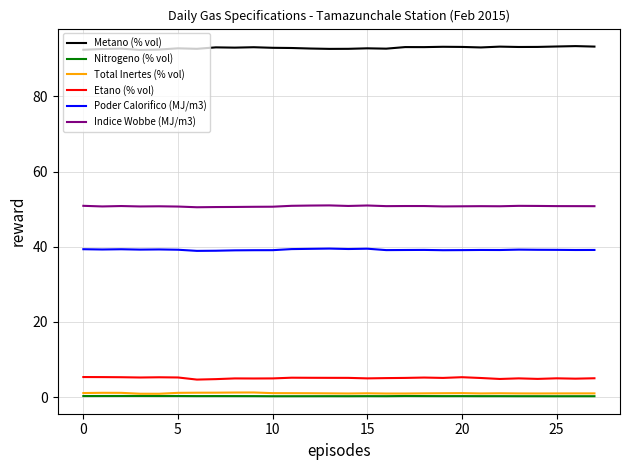

Which series has the largest total across all categories?

Metano (% vol)